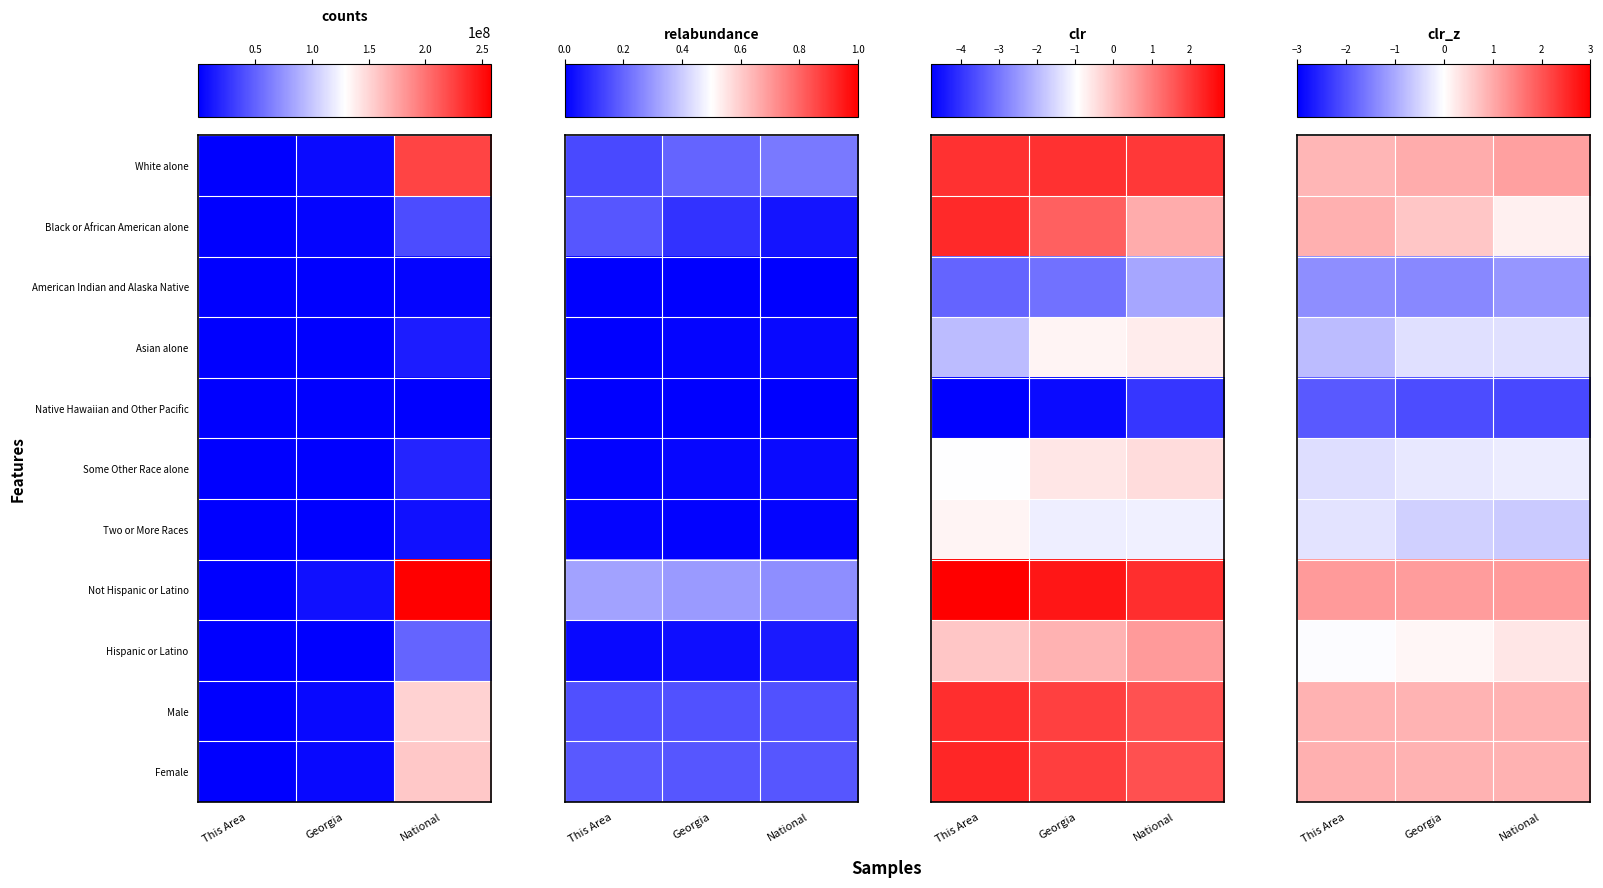

Which series has the largest total across all categories?

Not Hispanic or Latino